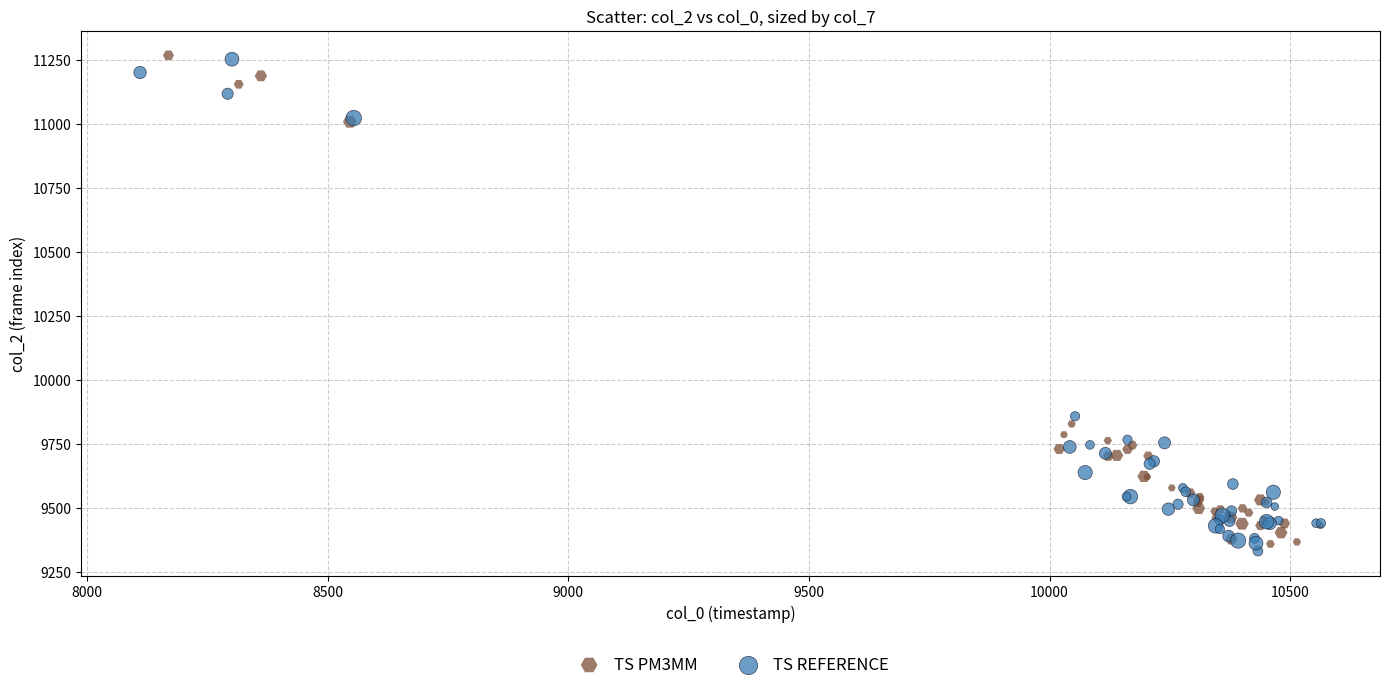

What are all the series names shown in the legend?

TS PM3MM, TS REFERENCE